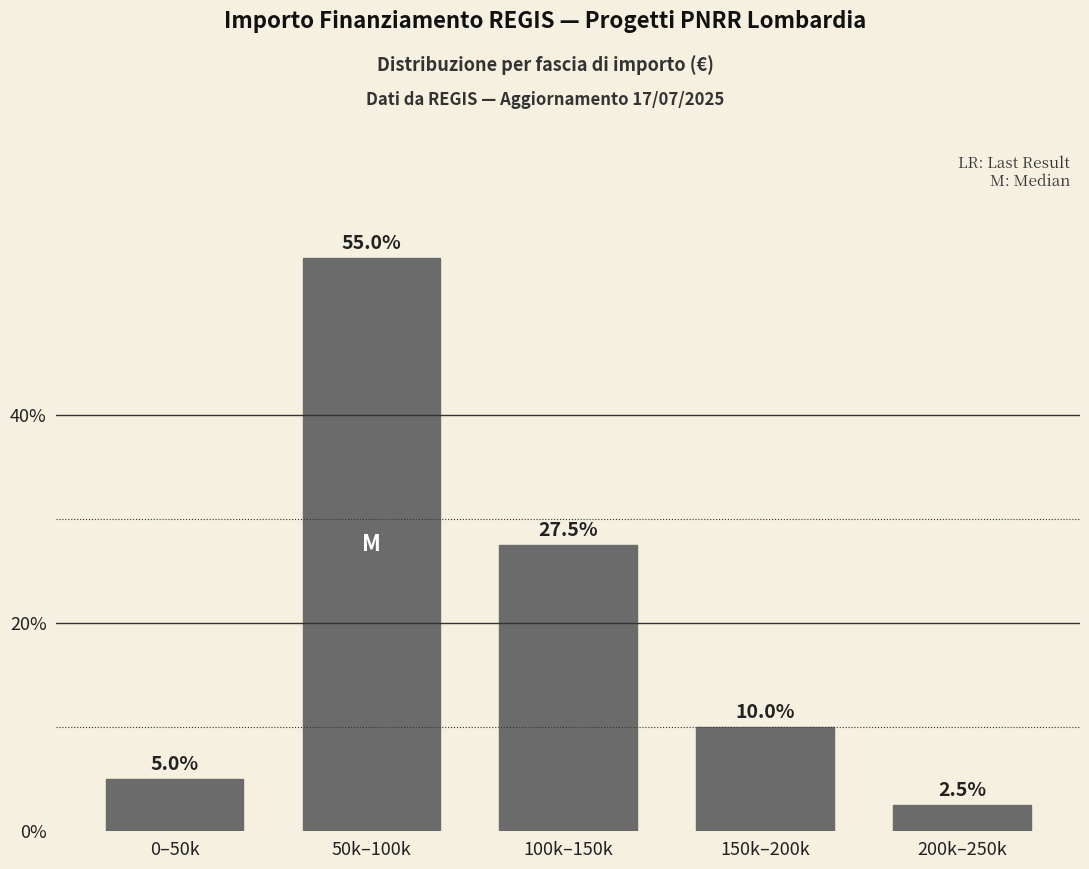

Reading left to right, list all the values displayed in this chart.

0–50k=5.0	50k–100k=55.0	100k–150k=27.5	150k–200k=10.0	200k–250k=2.5